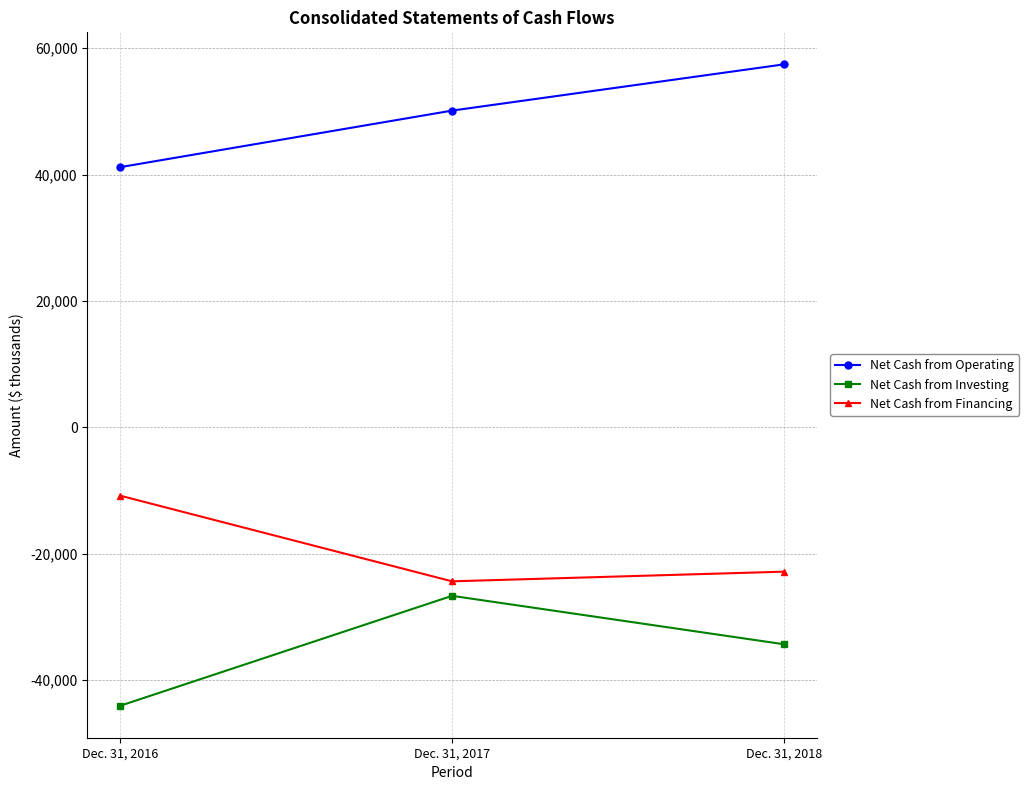

Is the value of Net Cash from Financing at Dec. 31, 2016 greater than the value of Net Cash from Operating at Dec. 31, 2018?

No